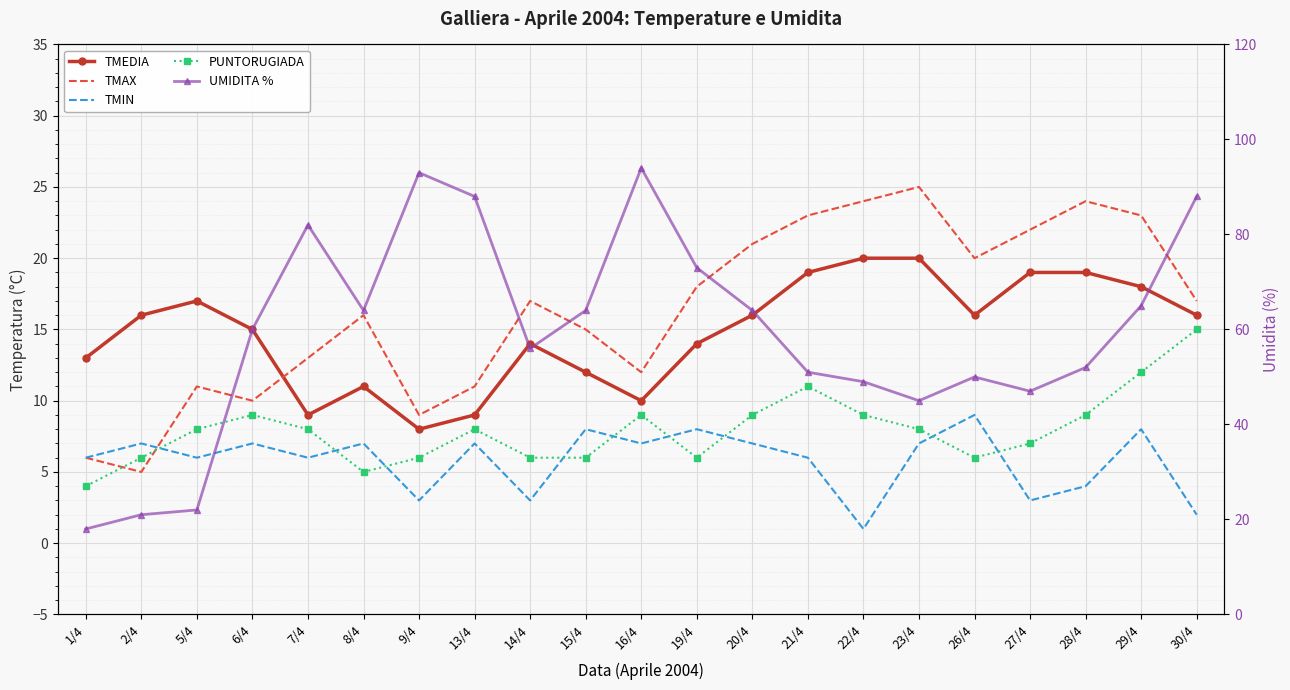

How many categories are shown in the chart?

21